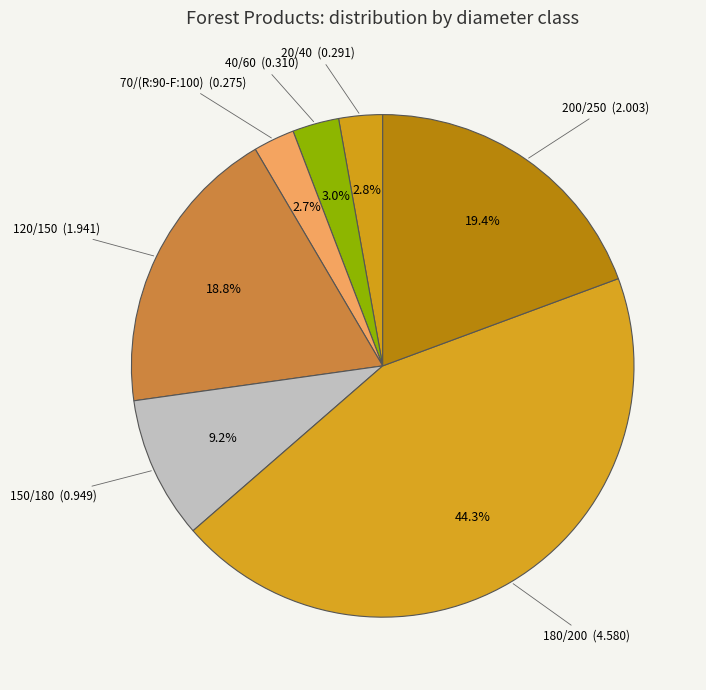

To the nearest percent, what is the combined percentage of 70/(R:90-F:100) and 40/60?

6%